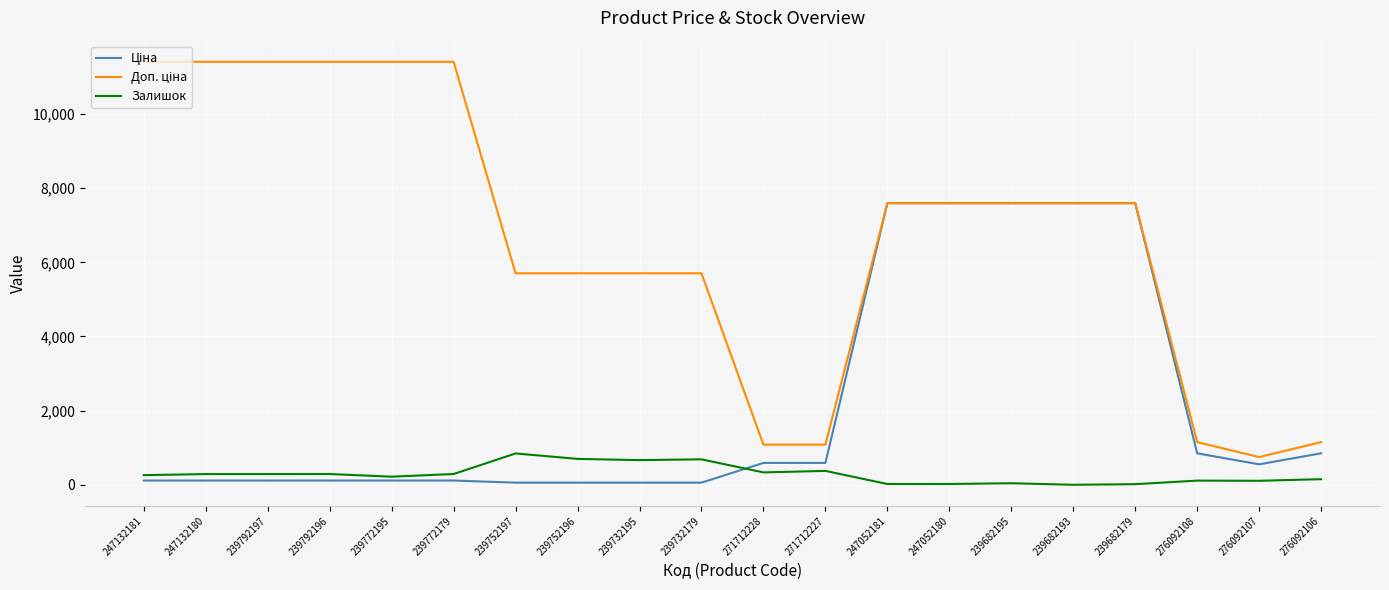

What is the total value across all series at 271712227?

2045.6